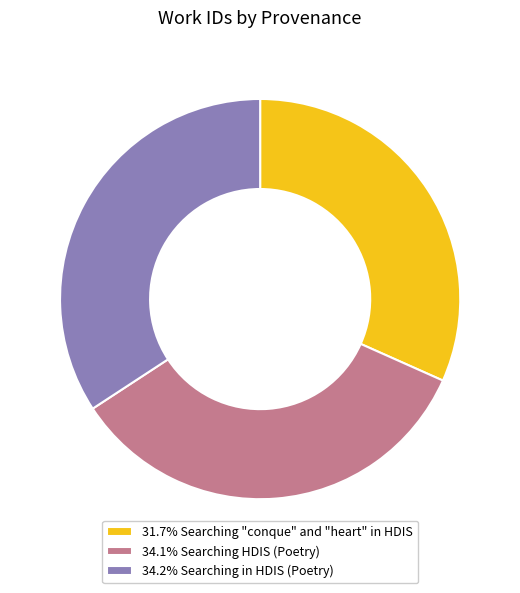

Does any single category account for the majority?

No